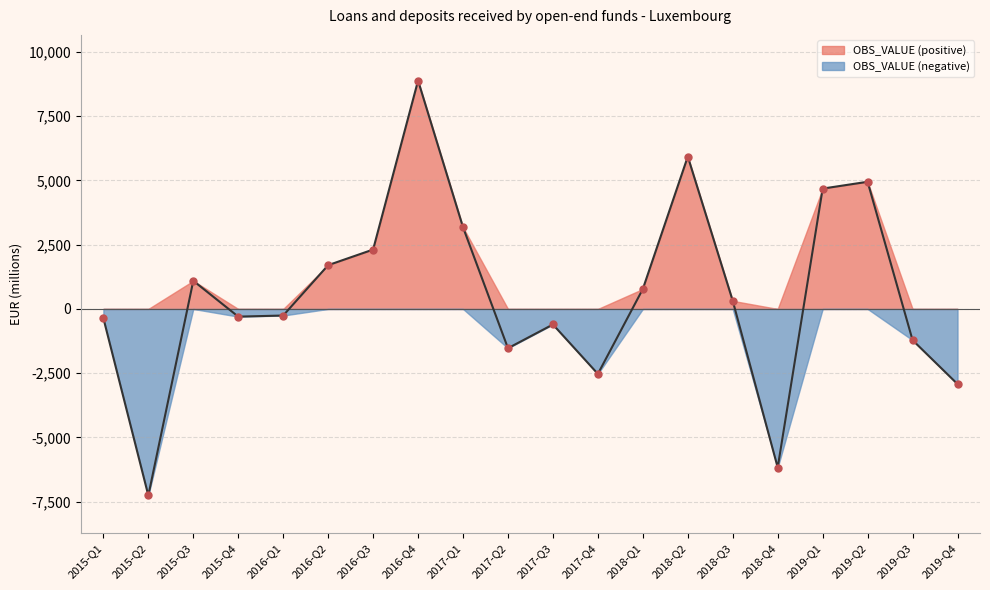

What is the change in value from 2015-Q1 to 2016-Q2?

+2063